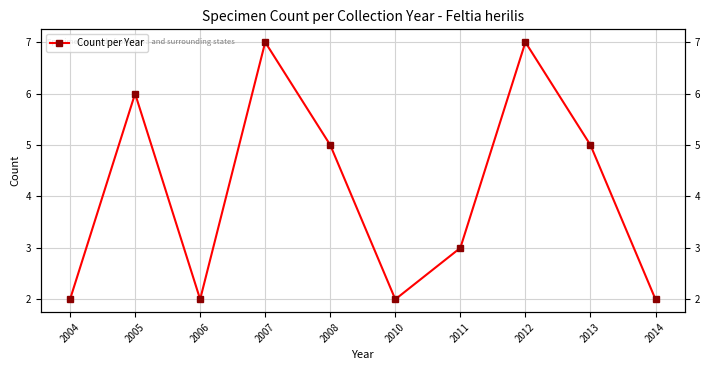

List the labels in order of value, smallest first.

2004, 2006, 2010, 2014, 2011, 2008, 2013, 2005, 2007, 2012